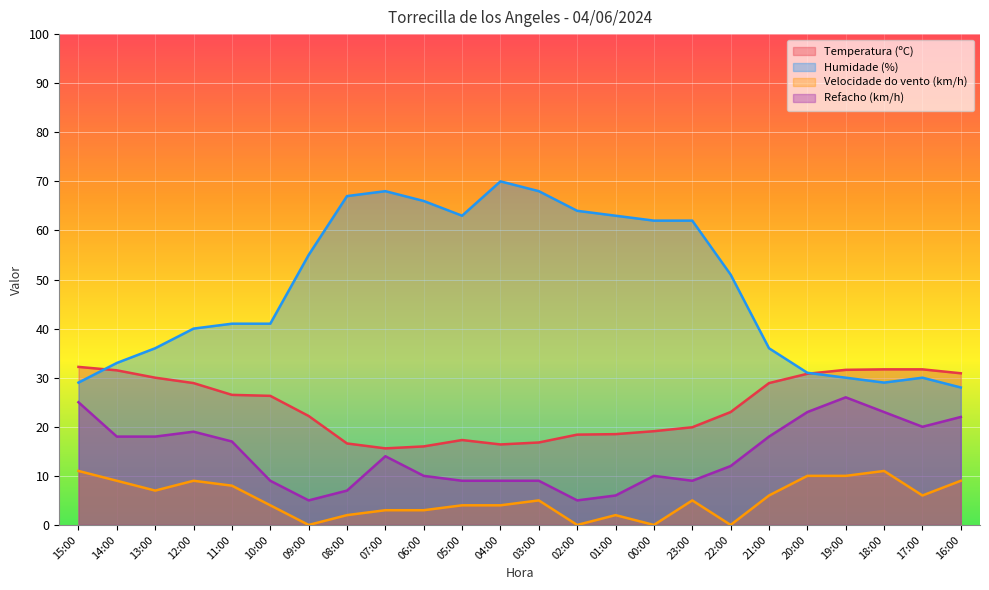

What is the difference between the maximum and minimum values in the Temperatura (ºC) series?

16.6